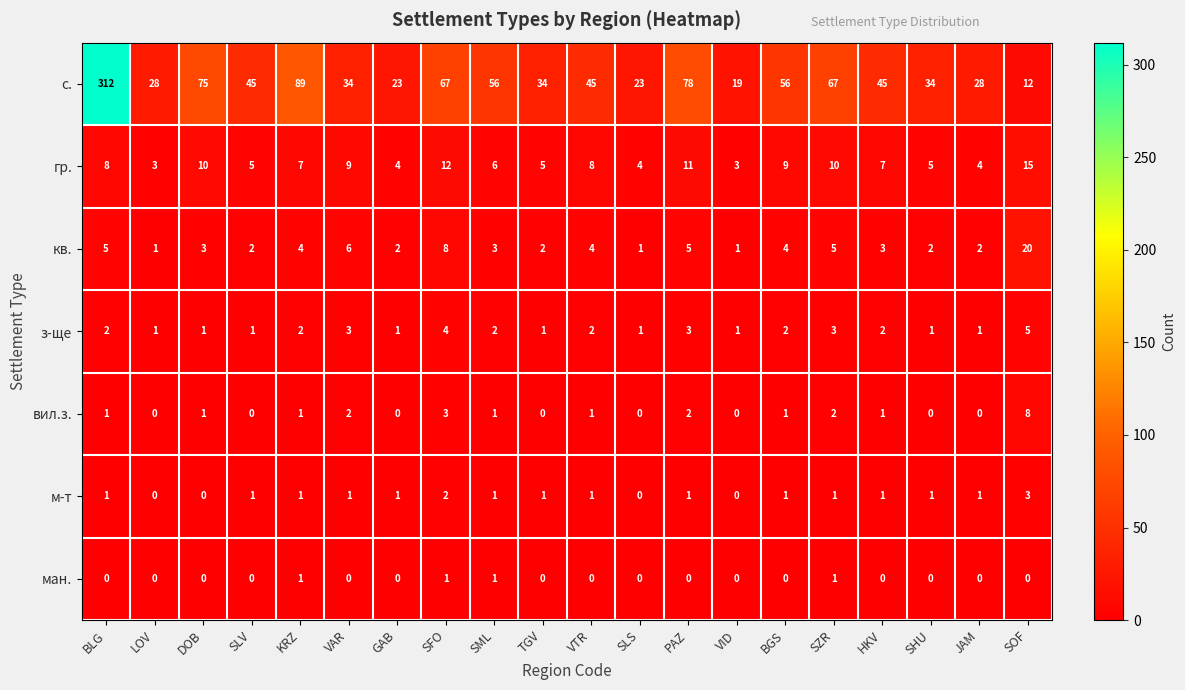

What is the difference between the maximum and minimum values in the м-т series?

3